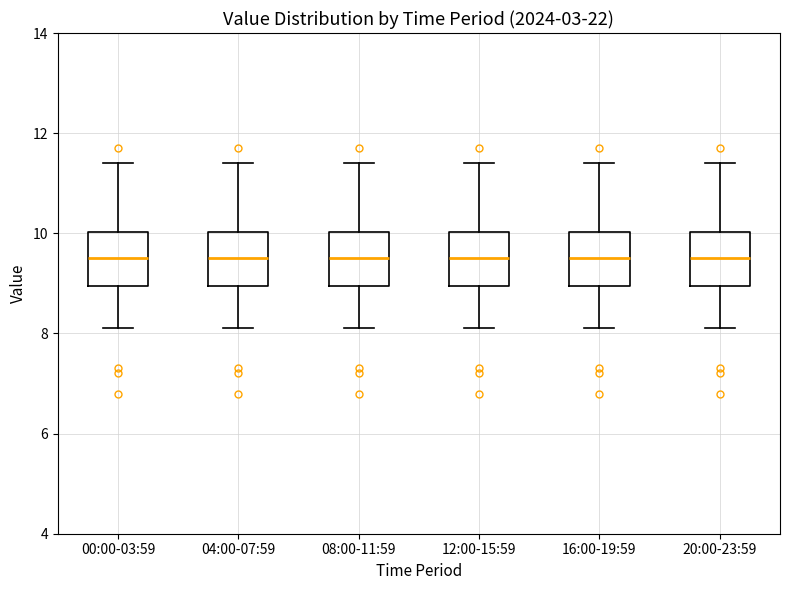

Where is the lower edge of the box for 04:00-07:59 on the y-axis? The values are not printed on the chart, so give them approximately, as read against the axis.

9.0